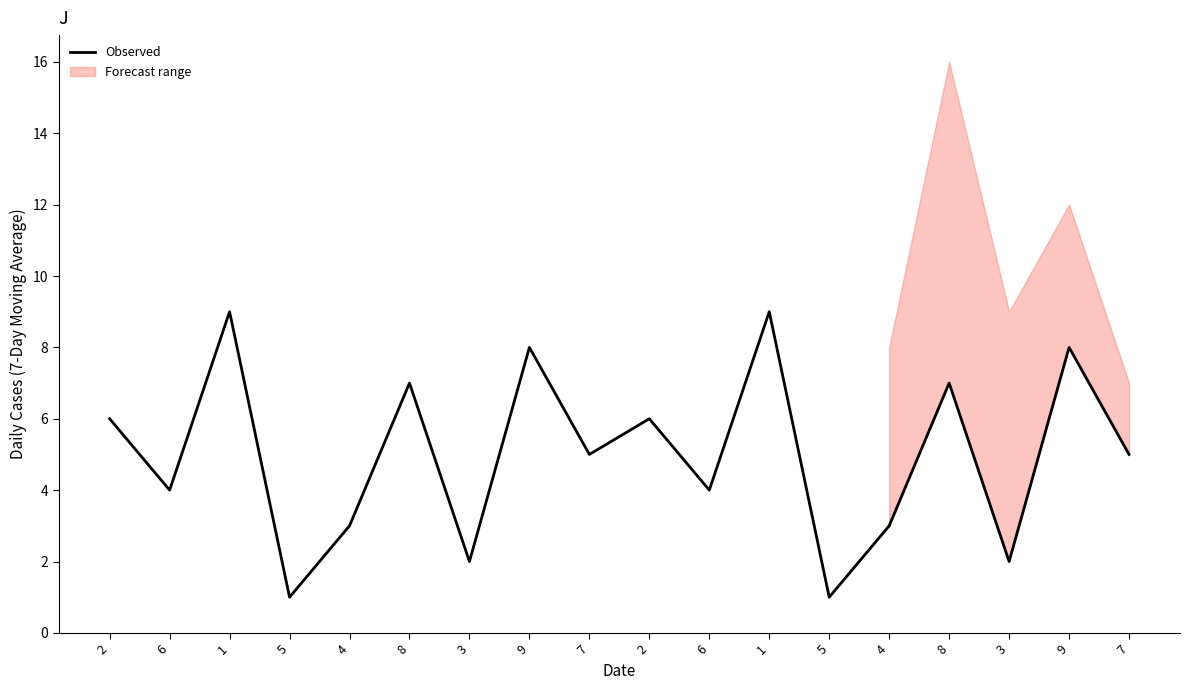

What is the label of the 1st point from the right?

4